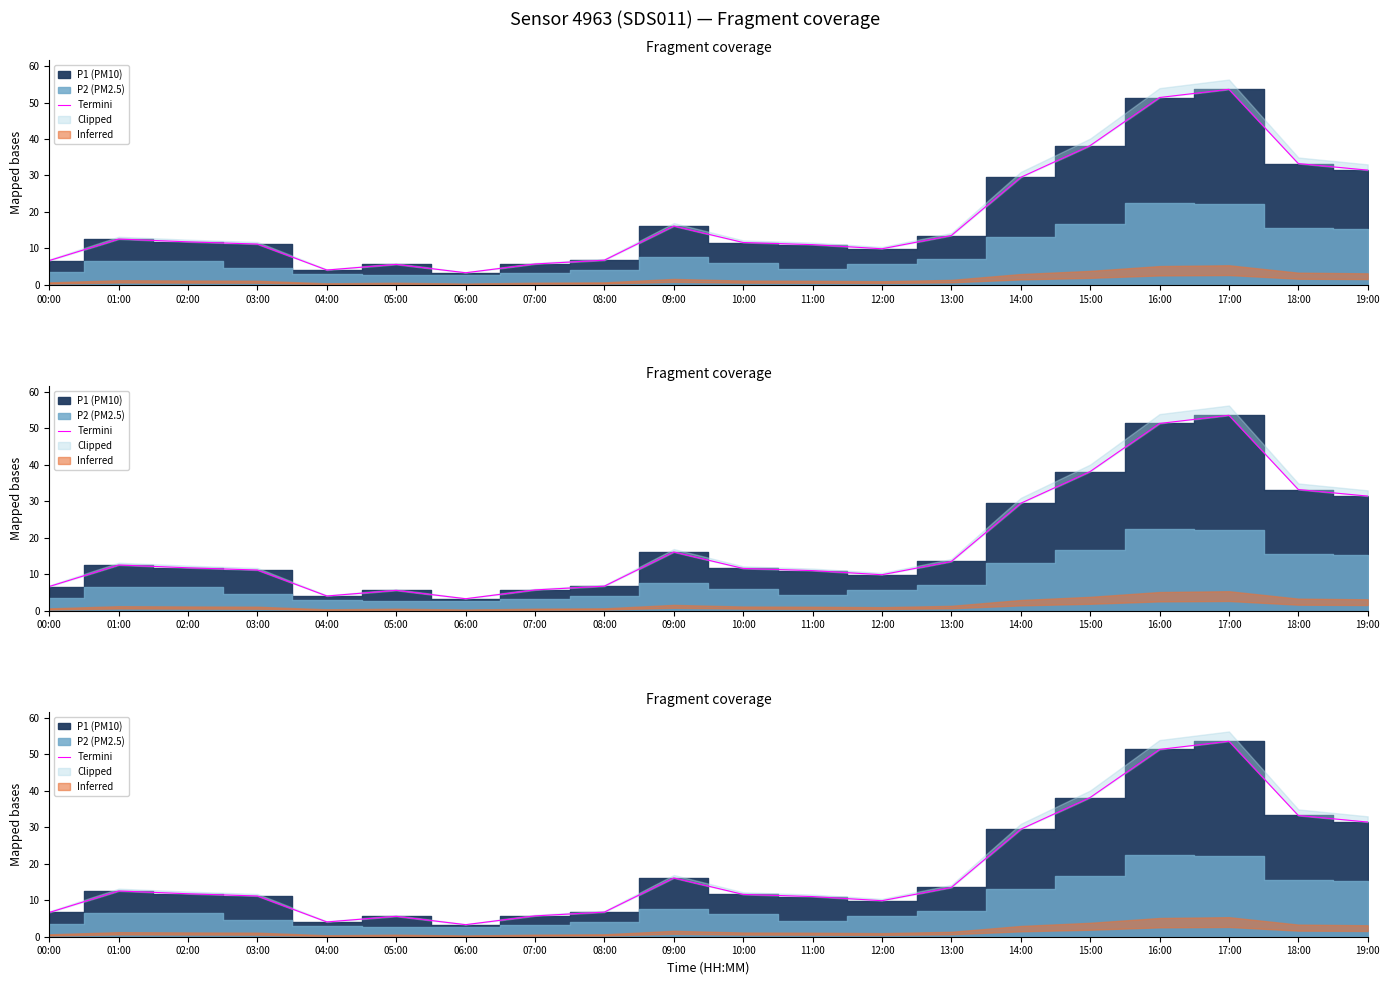

List the labels in order of value, smallest first.

06:00, 04:00, 05:00, 07:00, 00:00, 08:00, 12:00, 11:00, 03:00, 10:00, 02:00, 01:00, 13:00, 09:00, 14:00, 19:00, 18:00, 15:00, 16:00, 17:00